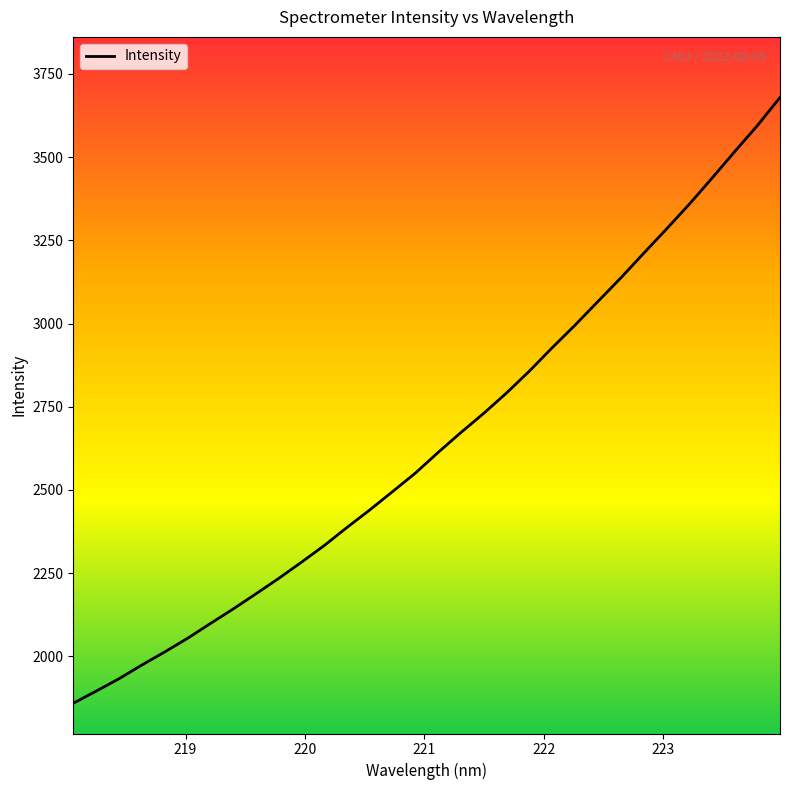

What is the minimum value shown in the chart?

1859.2